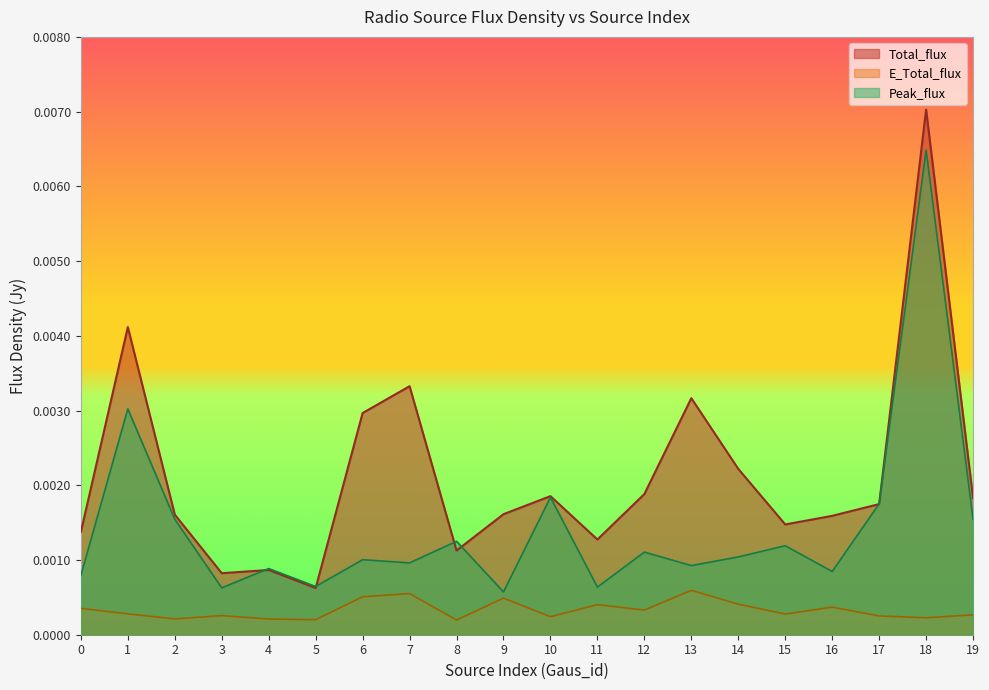

Rank the categories by Peak_flux value from lowest to highest.

9, 3, 11, 5, 0, 16, 4, 13, 7, 6, 14, 12, 15, 8, 2, 19, 17, 10, 1, 18